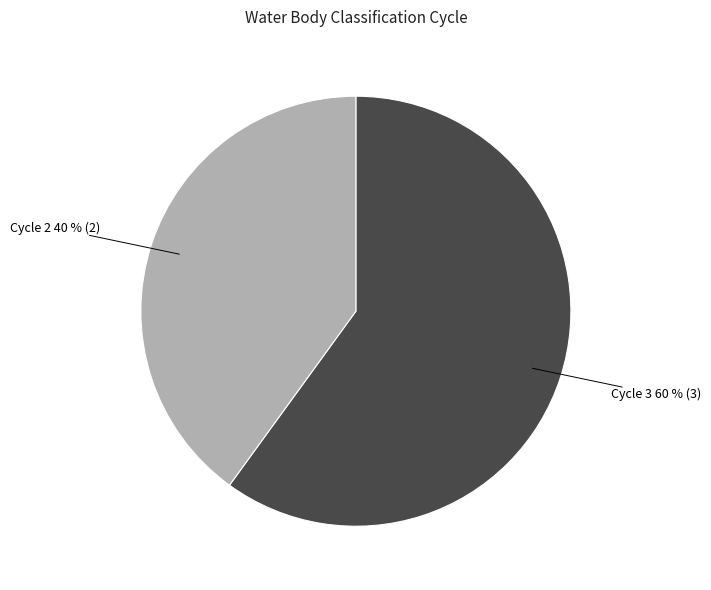

To the nearest percent, what is the difference between the largest and smallest slice percentages?

20%